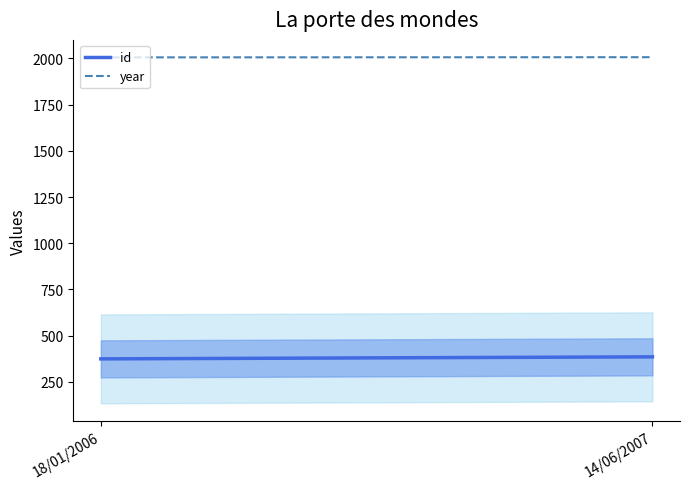

What position from the right is 18/01/2006?

2